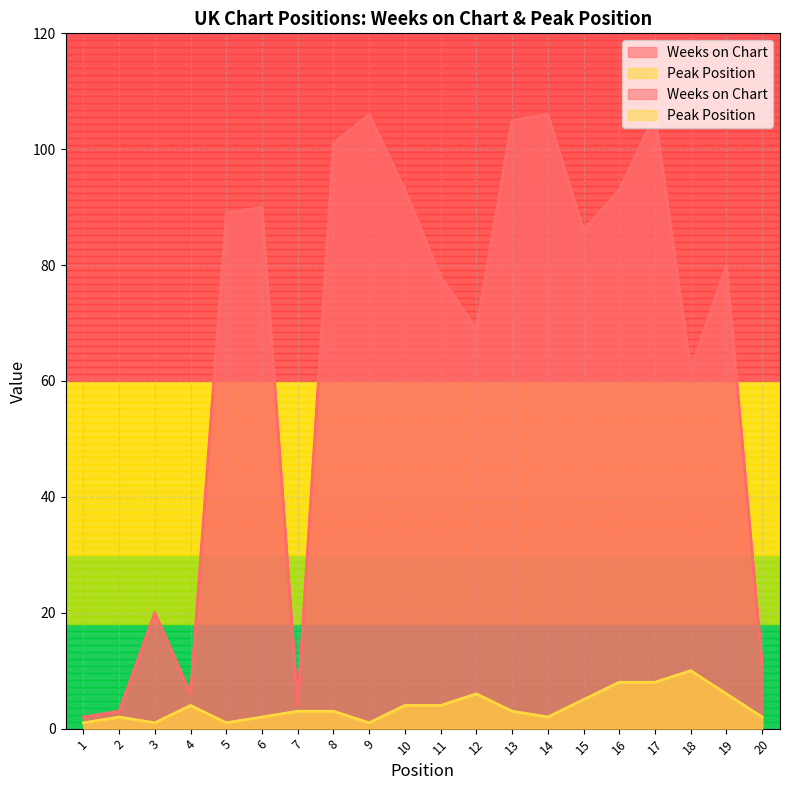

The value of Weeks on Chart at 6 is 39. True or false?

False